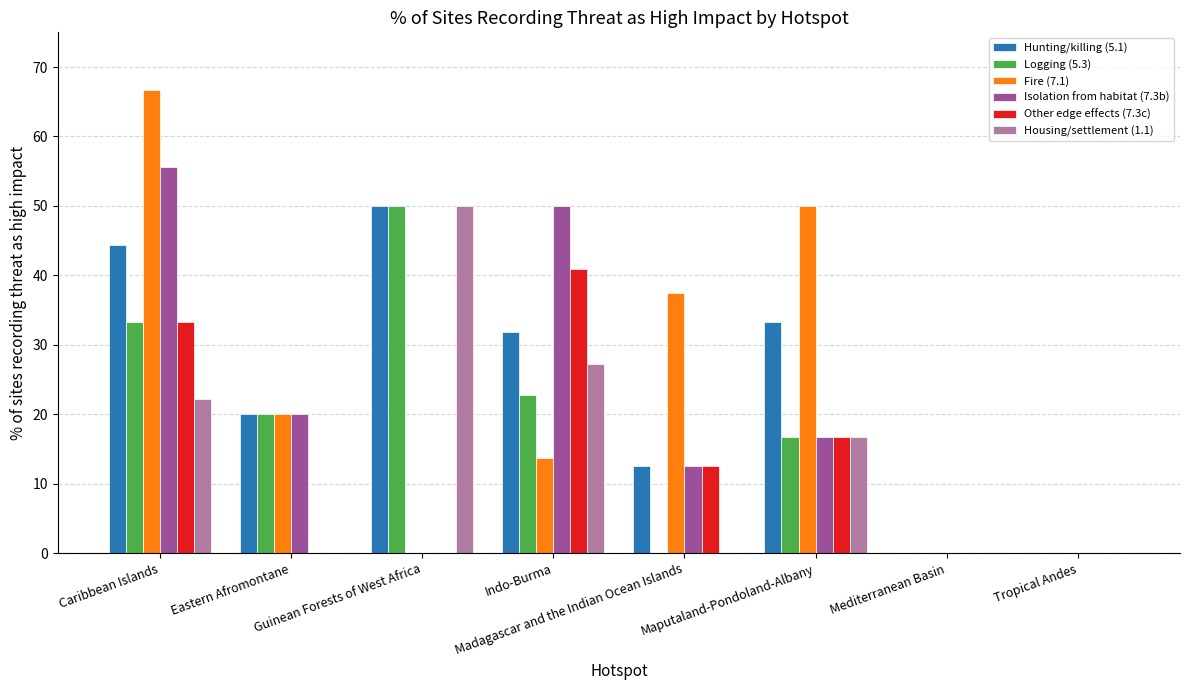

The Isolation from habitat (7.3b) series shows 24.4 at Mediterranean Basin. True or false?

False